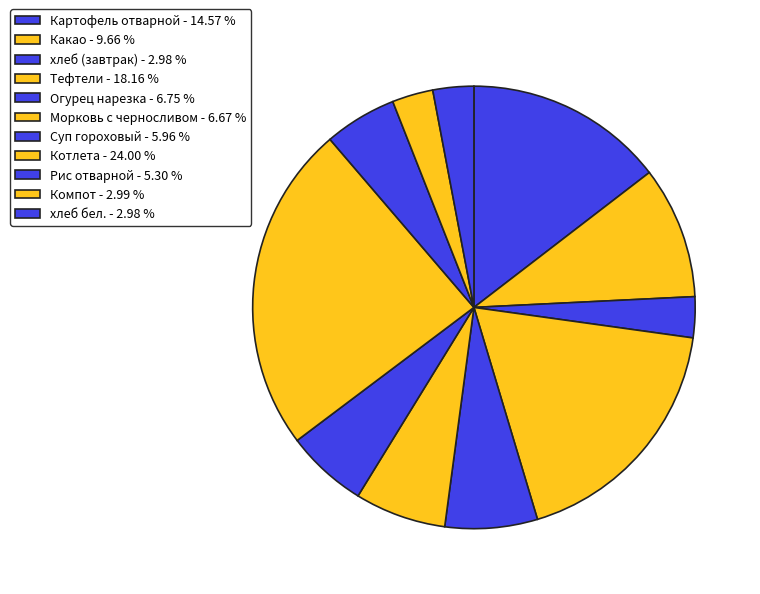

Which category has the smallest portion of the pie?

хлеб (завтрак)